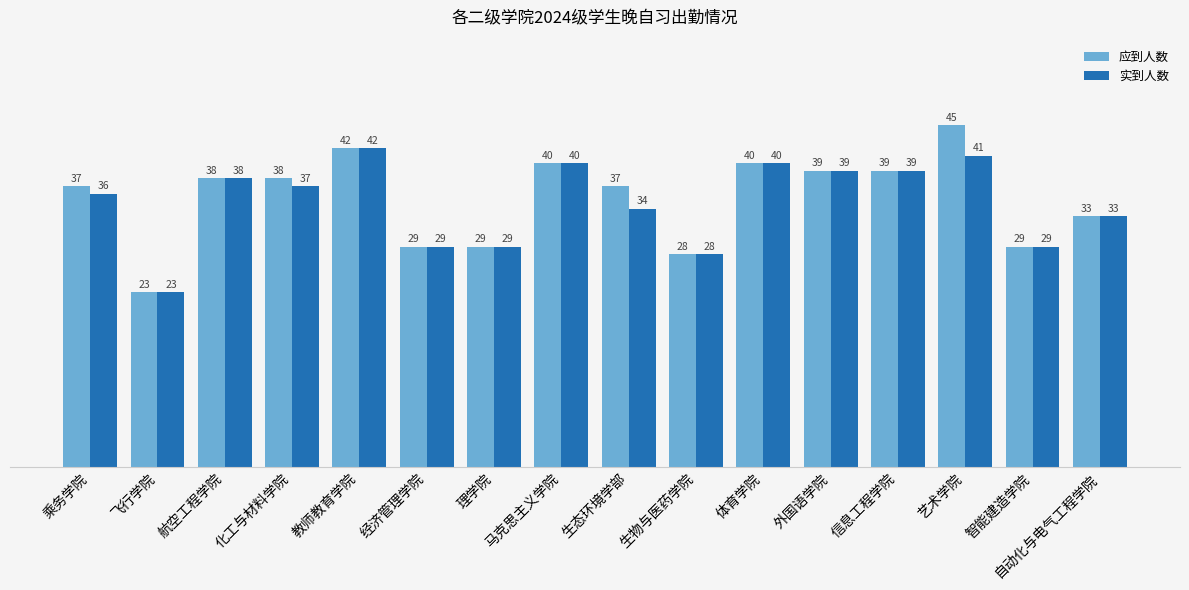

Reading left to right, list all the values displayed in this chart.

应到人数: 37	23	38	38	42	29	29	40	37	28	40	39	39	45	29	33
实到人数: 36	23	38	37	42	29	29	40	34	28	40	39	39	41	29	33